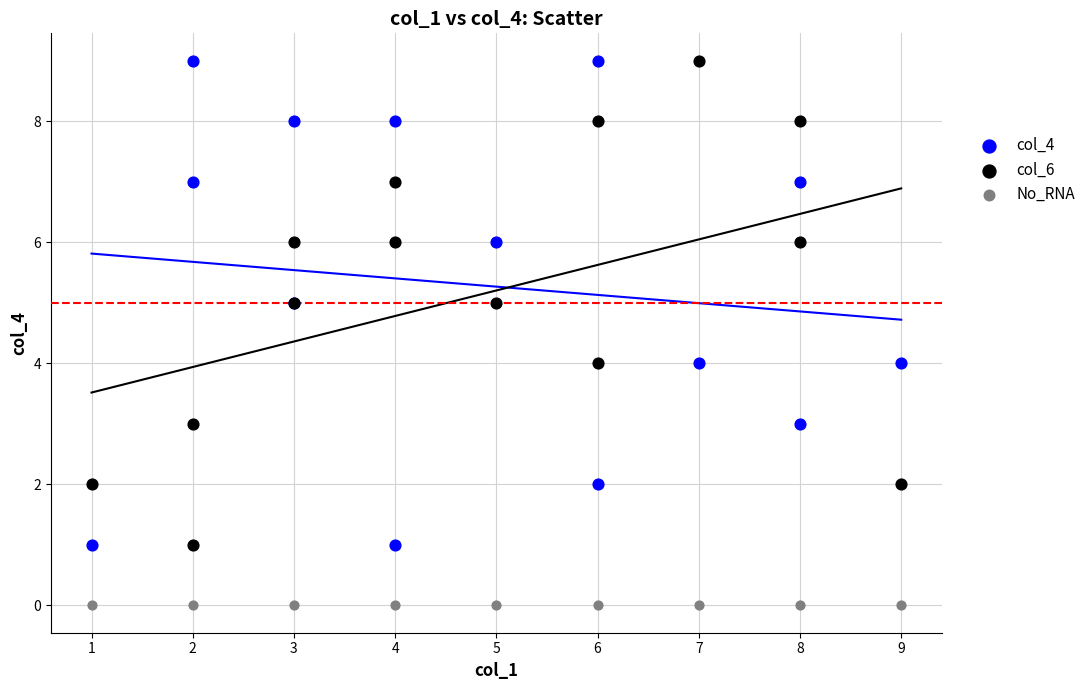

Which series reaches the minimum Y coordinate?

No_RNA